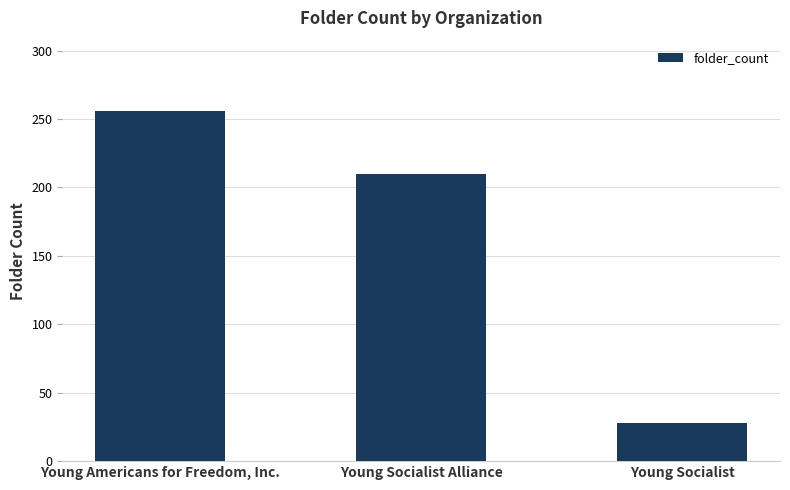

What is the ratio of the value at Young Socialist Alliance to the value at Young Socialist?

7.5